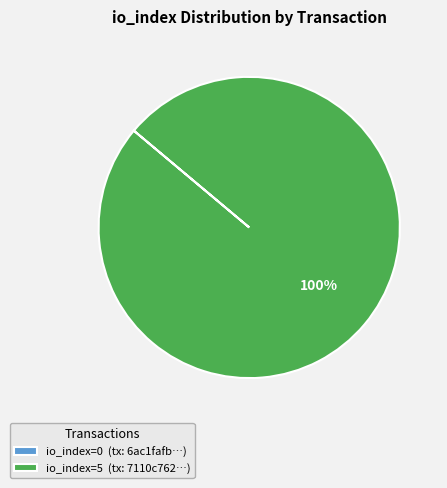

To the nearest percent, what percentage of the pie is io_index=5 (tx: 7110c762…)?

100%